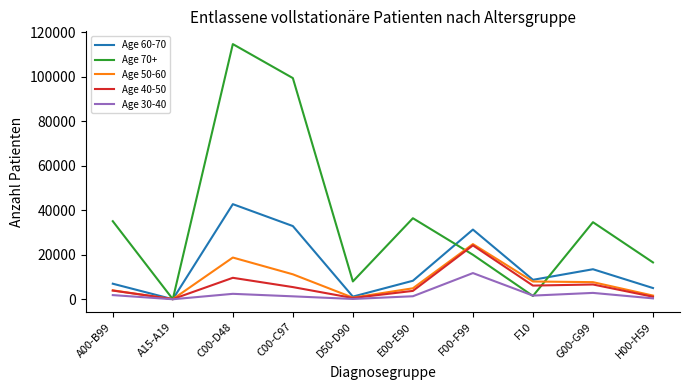

What are all the series names shown in the legend?

Age 60-70, Age 70+, Age 50-60, Age 40-50, Age 30-40